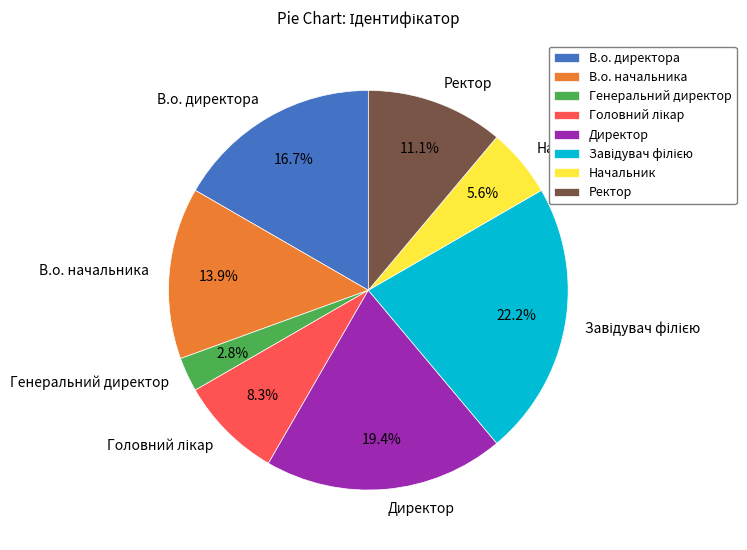

Which category has the smallest portion of the pie?

Генеральний директор